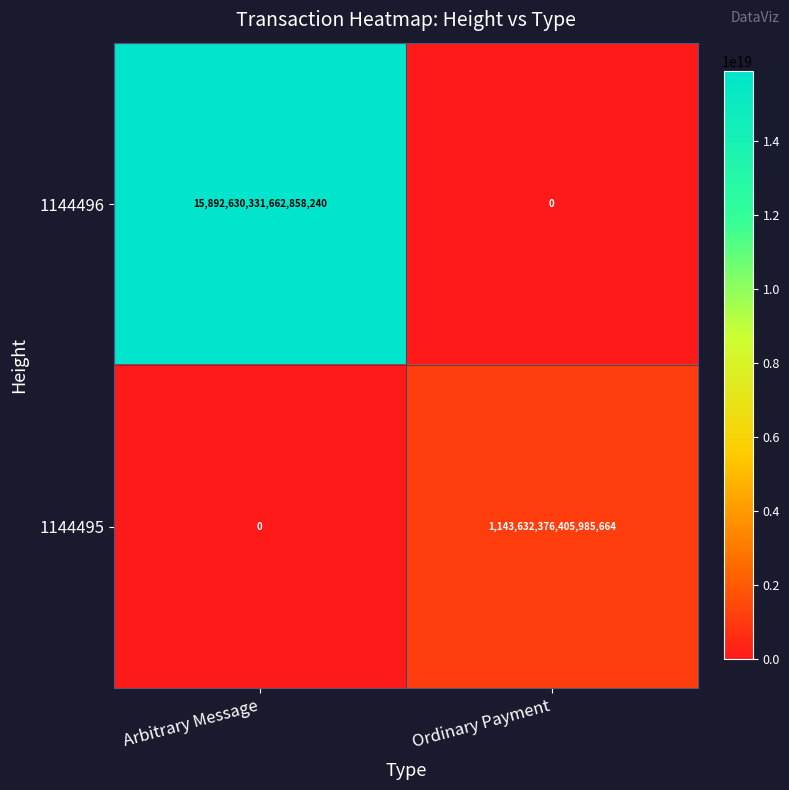

Is it true that 1144495 equals 0 at Arbitrary Message?

True